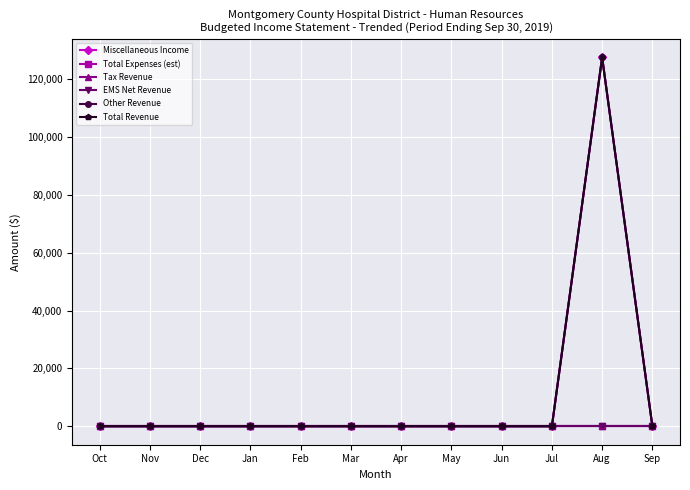

At Apr, list the series in order from largest to smallest.

Miscellaneous Income, Total Expenses (est), Tax Revenue, EMS Net Revenue, Other Revenue, Total Revenue